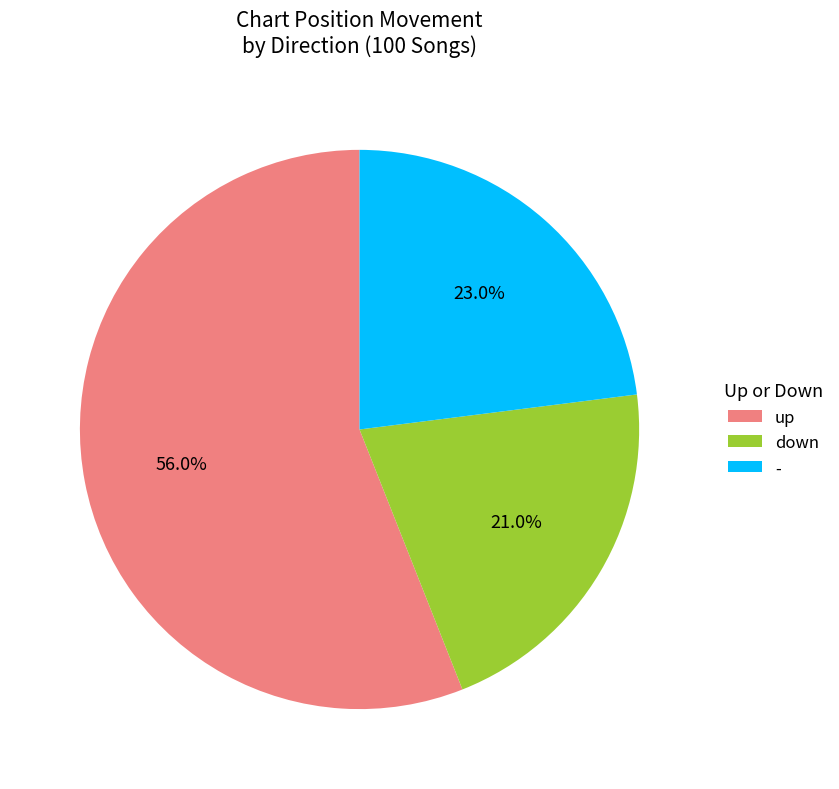

Rank the categories by value from lowest to highest.

down, -, up